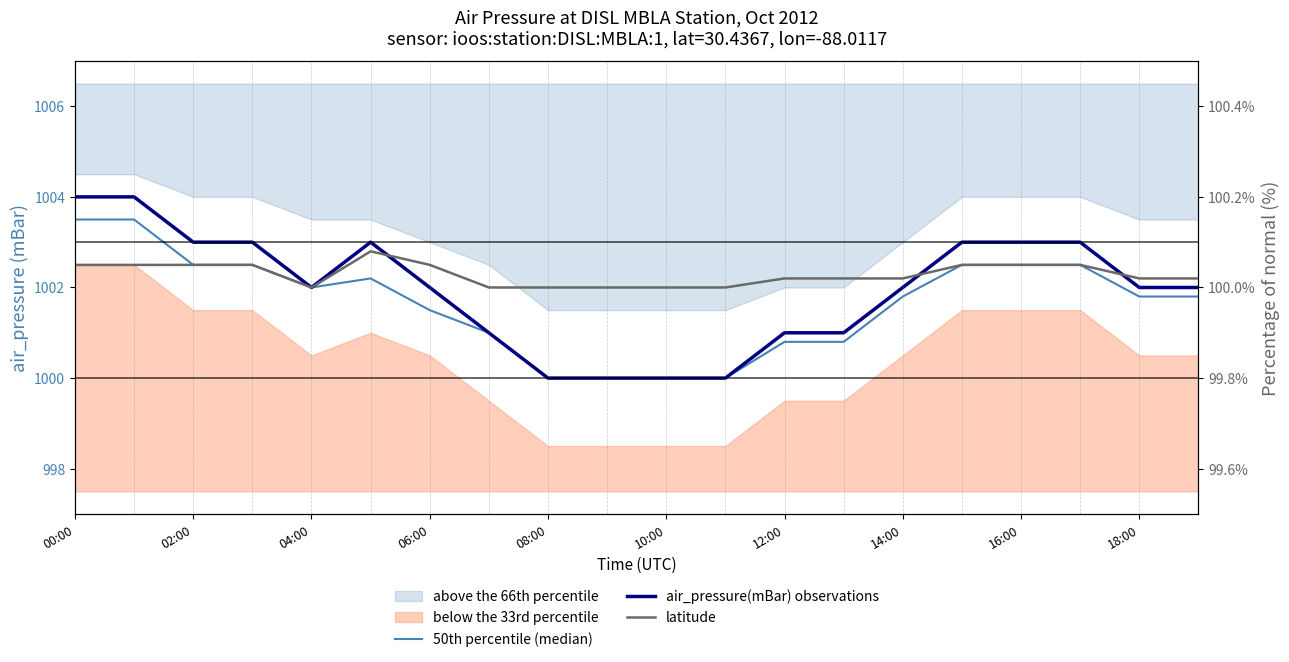

What is the label of the 6th point from the left?

10:00